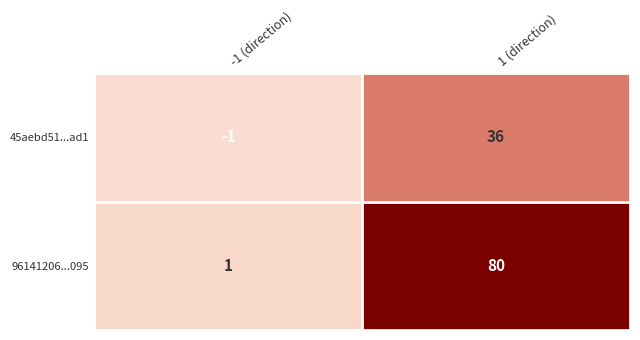

What is the difference between the 45aebd51...ad1 values at -1 (direction) and 1 (direction)?

37